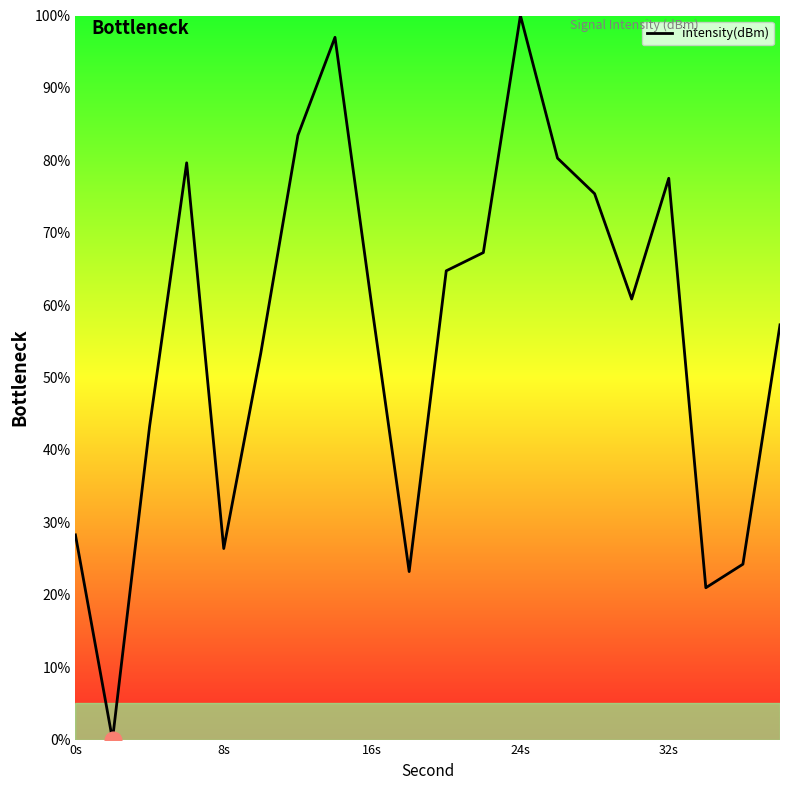

What is the maximum value shown in the chart?

100.0